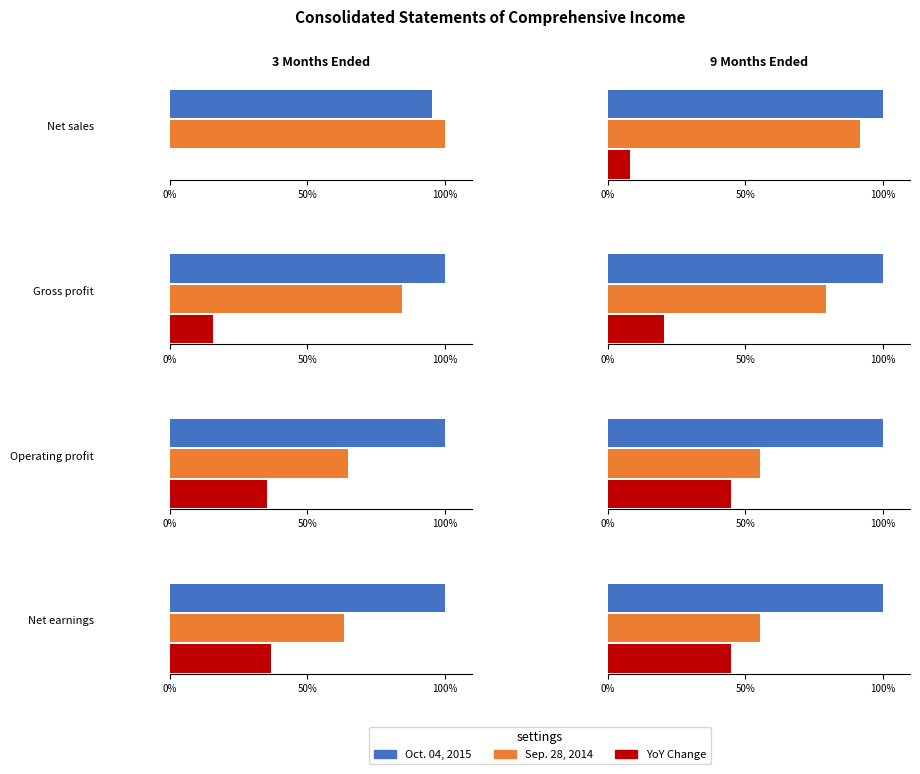

Which series has the largest total across all categories?

Oct. 04, 2015 (9M)